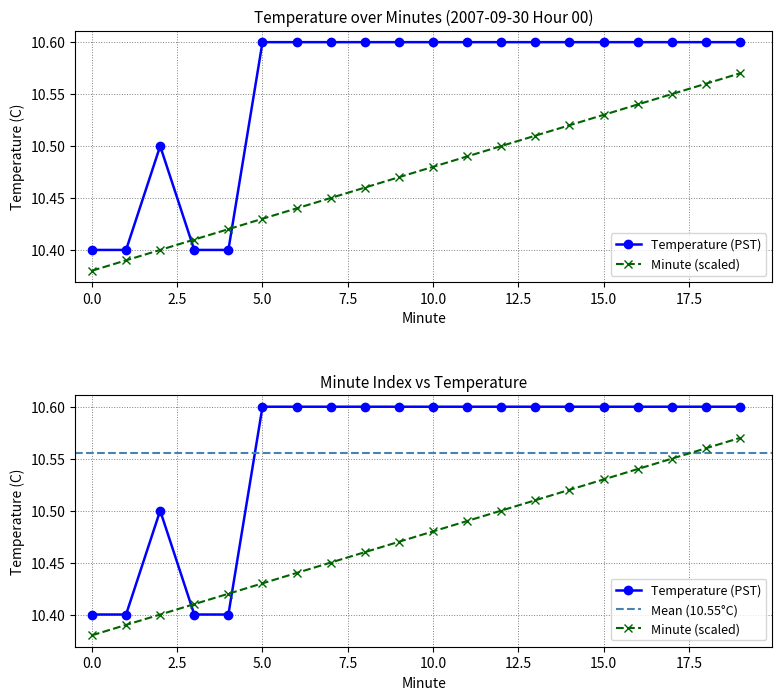

What is the sum of all Temperature (PST) values?

211.1